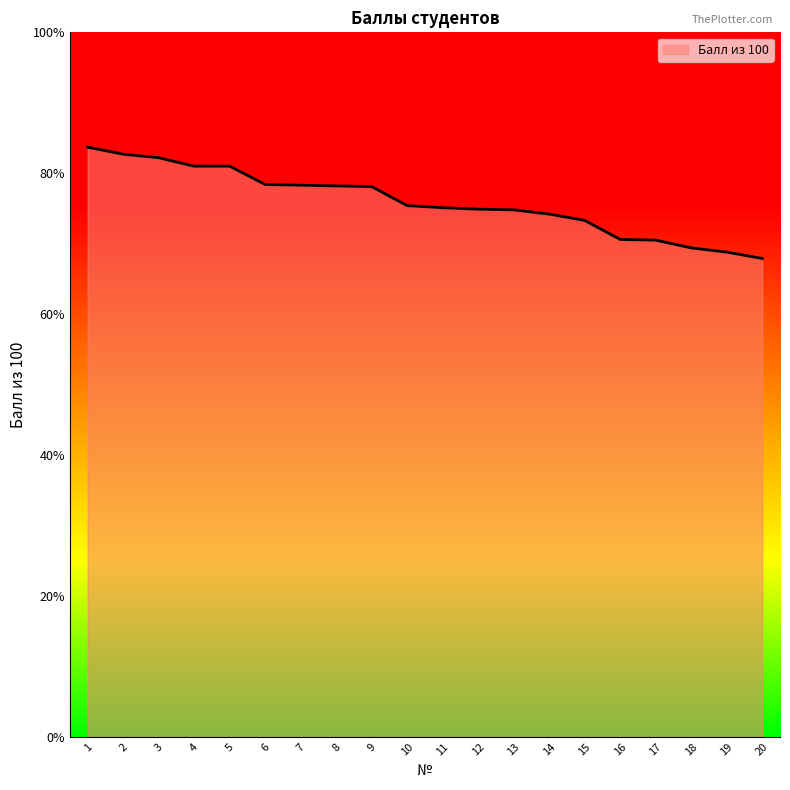

What is the ratio of the value at 13 to the value at 10?

1.0